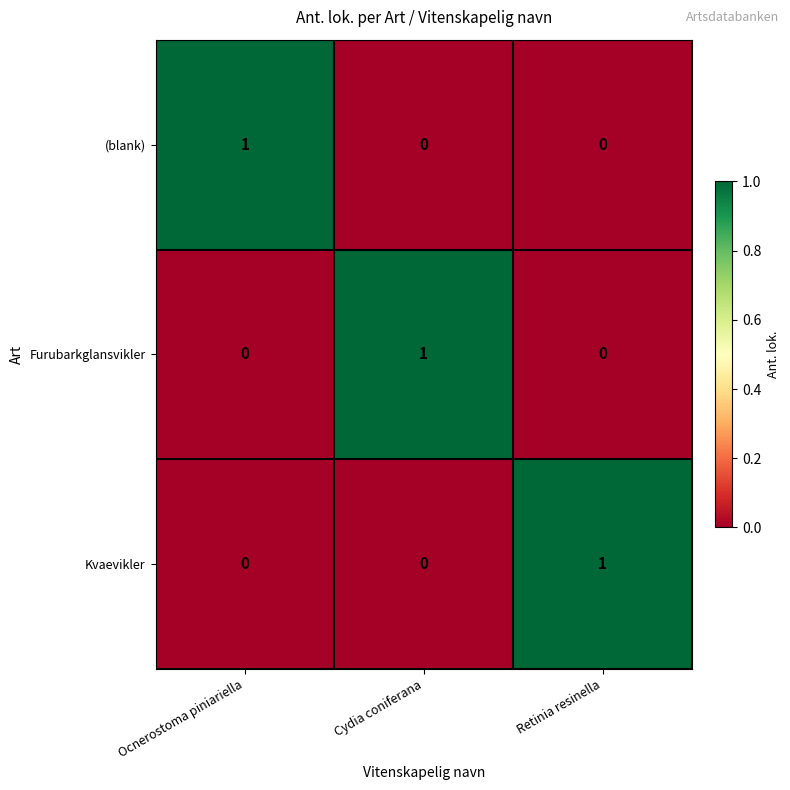

Count the Furubarkglansvikler values in the range 0 to 1.

3